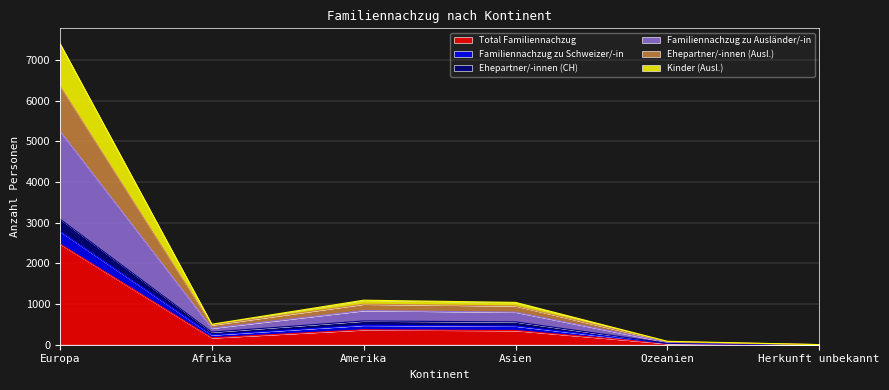

What are all the series names shown in the legend?

Total Familiennachzug, Familiennachzug zu Schweizer/-in, Ehepartner/-innen (CH), Familiennachzug zu Ausländer/-in, Ehepartner/-innen (Ausl.), Kinder (Ausl.)